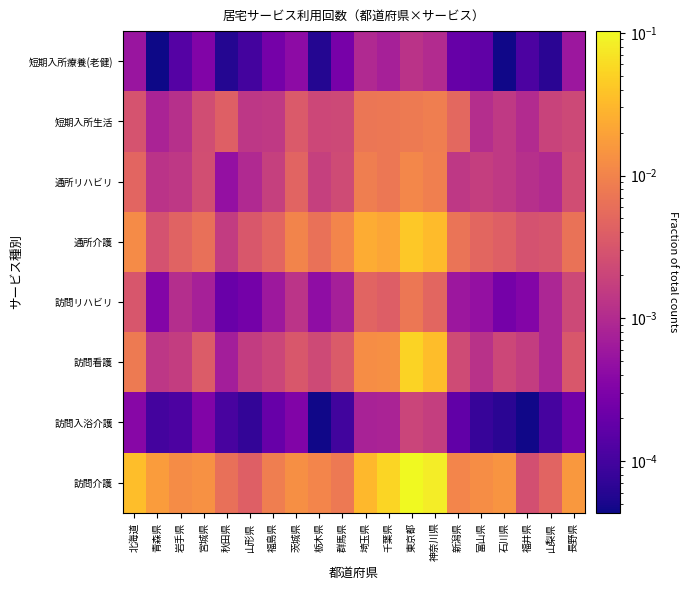

Reading left to right, list all the values displayed in this chart.

訪問介護: 北海道=0.0	青森県=0.0	岩手県=0.0	宮城県=0.0	秋田県=0.0	山形県=0.0	福島県=0.0	茨城県=0.0	栃木県=0.0	群馬県=0.0	埼玉県=0.0	千葉県=0.1	東京都=0.1	神奈川県=0.1	新潟県=0.0	富山県=0.0	石川県=0.0	福井県=0.0	山梨県=0.0	長野県=0.0
訪問入浴介護: 北海道=0.0	青森県=0.0	岩手県=0.0	宮城県=0.0	秋田県=0.0	山形県=0.0	福島県=0.0	茨城県=0.0	栃木県=0.0	群馬県=0.0	埼玉県=0.0	千葉県=0.0	東京都=0.0	神奈川県=0.0	新潟県=0.0	富山県=0.0	石川県=0.0	福井県=0.0	山梨県=0.0	長野県=0.0
訪問看護: 北海道=0.0	青森県=0.0	岩手県=0.0	宮城県=0.0	秋田県=0.0	山形県=0.0	福島県=0.0	茨城県=0.0	栃木県=0.0	群馬県=0.0	埼玉県=0.0	千葉県=0.0	東京都=0.1	神奈川県=0.0	新潟県=0.0	富山県=0.0	石川県=0.0	福井県=0.0	山梨県=0.0	長野県=0.0
訪問リハビリ: 北海道=0.0	青森県=0.0	岩手県=0.0	宮城県=0.0	秋田県=0.0	山形県=0.0	福島県=0.0	茨城県=0.0	栃木県=0.0	群馬県=0.0	埼玉県=0.0	千葉県=0.0	東京都=0.0	神奈川県=0.0	新潟県=0.0	富山県=0.0	石川県=0.0	福井県=0.0	山梨県=0.0	長野県=0.0
通所介護: 北海道=0.0	青森県=0.0	岩手県=0.0	宮城県=0.0	秋田県=0.0	山形県=0.0	福島県=0.0	茨城県=0.0	栃木県=0.0	群馬県=0.0	埼玉県=0.0	千葉県=0.0	東京都=0.0	神奈川県=0.0	新潟県=0.0	富山県=0.0	石川県=0.0	福井県=0.0	山梨県=0.0	長野県=0.0
通所リハビリ: 北海道=0.0	青森県=0.0	岩手県=0.0	宮城県=0.0	秋田県=0.0	山形県=0.0	福島県=0.0	茨城県=0.0	栃木県=0.0	群馬県=0.0	埼玉県=0.0	千葉県=0.0	東京都=0.0	神奈川県=0.0	新潟県=0.0	富山県=0.0	石川県=0.0	福井県=0.0	山梨県=0.0	長野県=0.0
短期入所生活: 北海道=0.0	青森県=0.0	岩手県=0.0	宮城県=0.0	秋田県=0.0	山形県=0.0	福島県=0.0	茨城県=0.0	栃木県=0.0	群馬県=0.0	埼玉県=0.0	千葉県=0.0	東京都=0.0	神奈川県=0.0	新潟県=0.0	富山県=0.0	石川県=0.0	福井県=0.0	山梨県=0.0	長野県=0.0
短期入所療養(老健): 北海道=0.0	青森県=0.0	岩手県=0.0	宮城県=0.0	秋田県=0.0	山形県=0.0	福島県=0.0	茨城県=0.0	栃木県=0.0	群馬県=0.0	埼玉県=0.0	千葉県=0.0	東京都=0.0	神奈川県=0.0	新潟県=0.0	富山県=0.0	石川県=0.0	福井県=0.0	山梨県=0.0	長野県=0.0